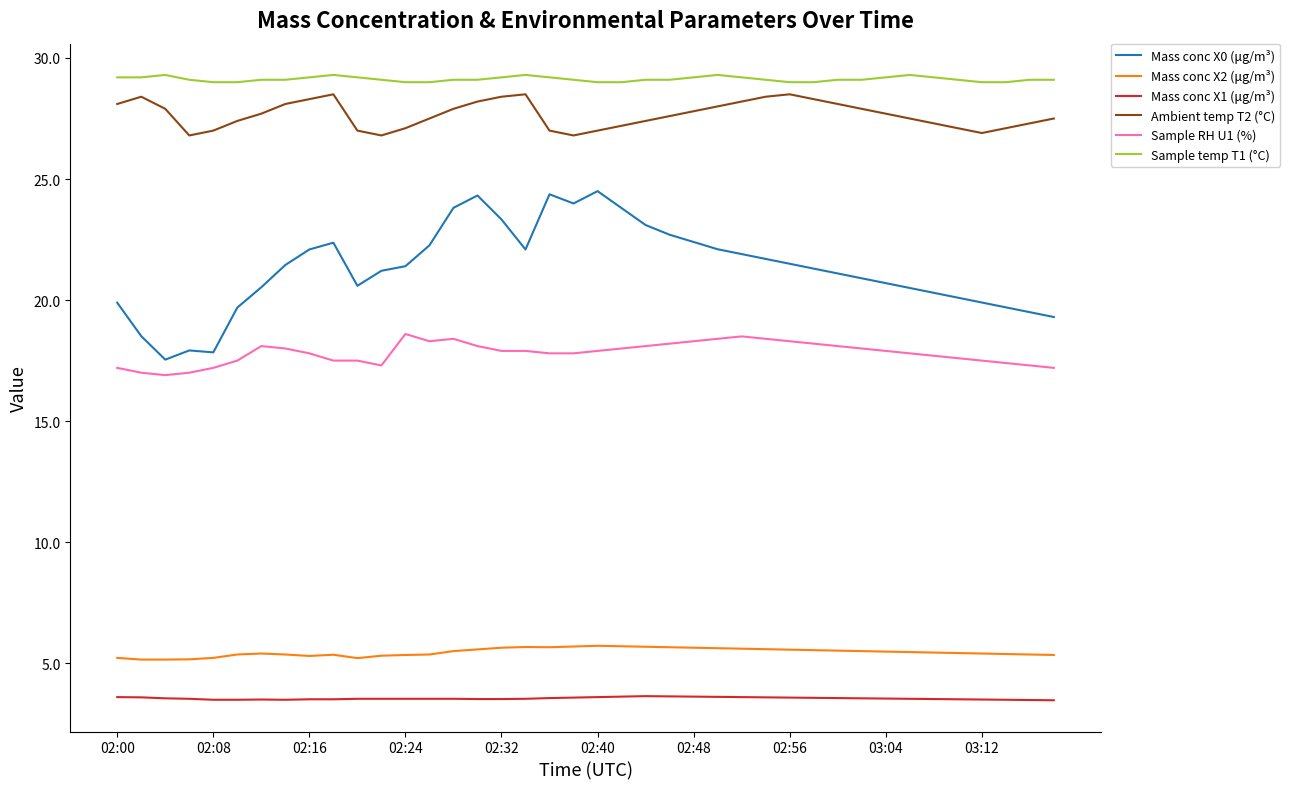

True or false: Mass conc X1 (μg/m³) and Sample temp T1 (°C) cross at least once.

False